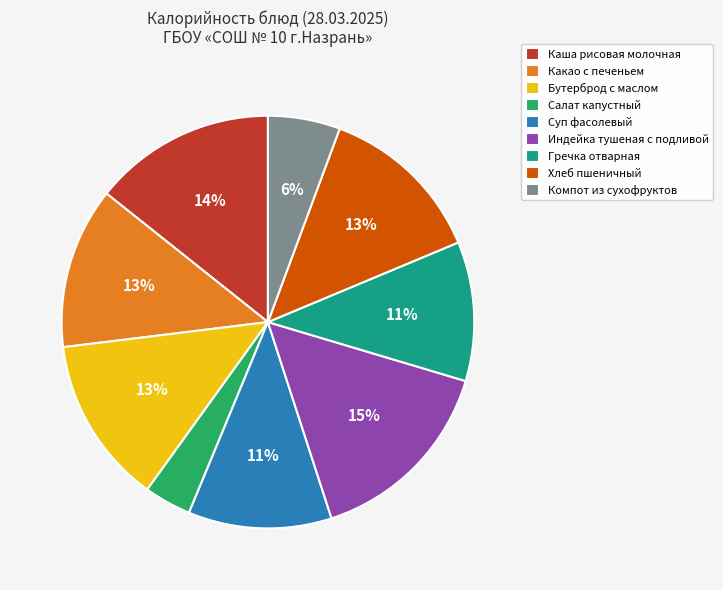

Do Гречка отварная and Бутерброд с маслом together represent more than half of the pie?

No